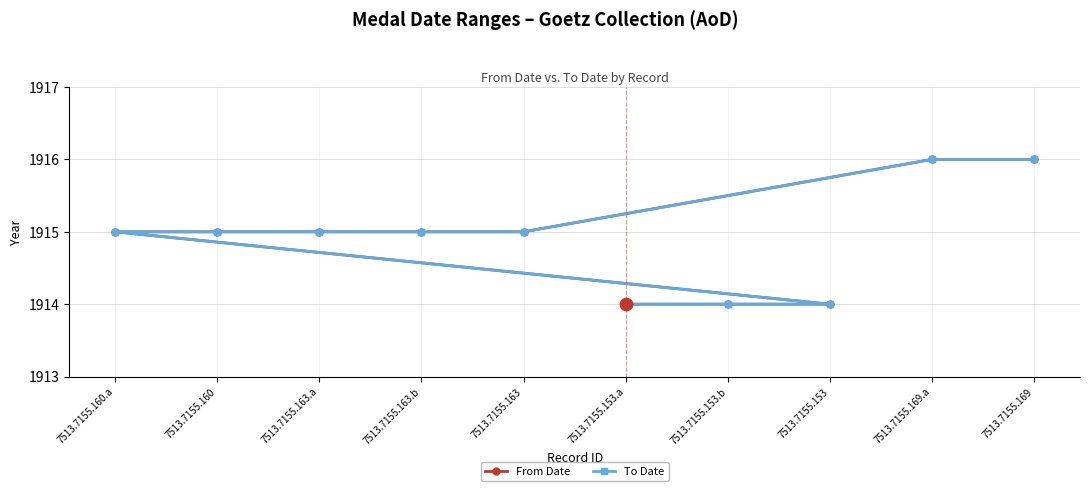

At how many categories does at least one series exceed 1914?

7